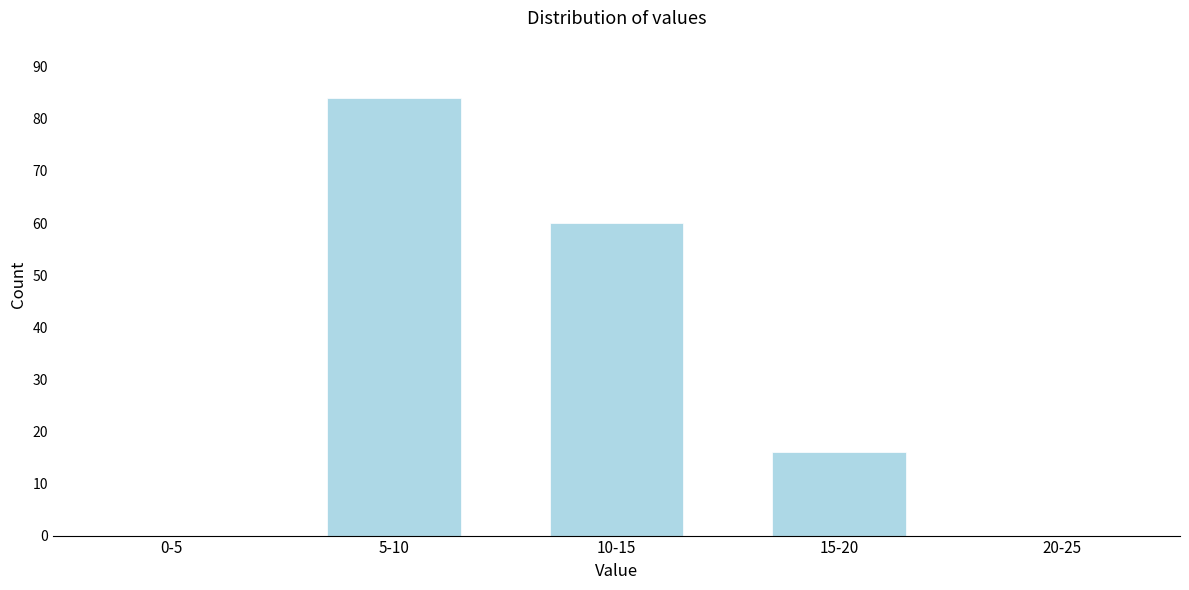

Reading left to right, list all the values displayed in this chart.

0-5=0	5-10=84	10-15=60	15-20=16	20-25=0